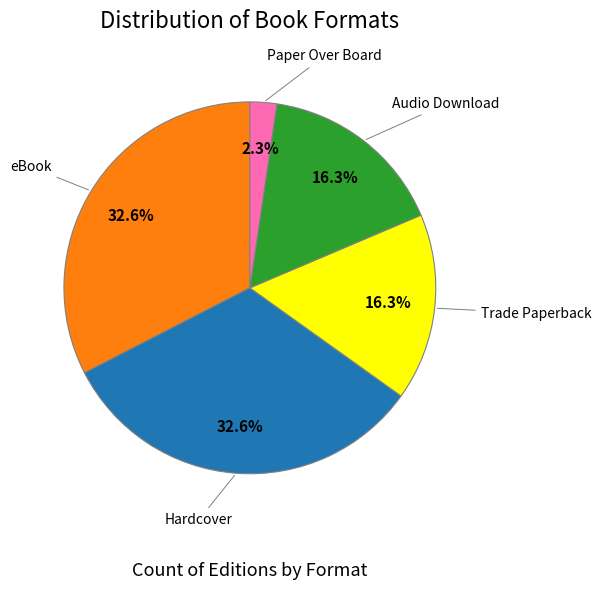

Is there any slice that represents more than half of the pie?

No